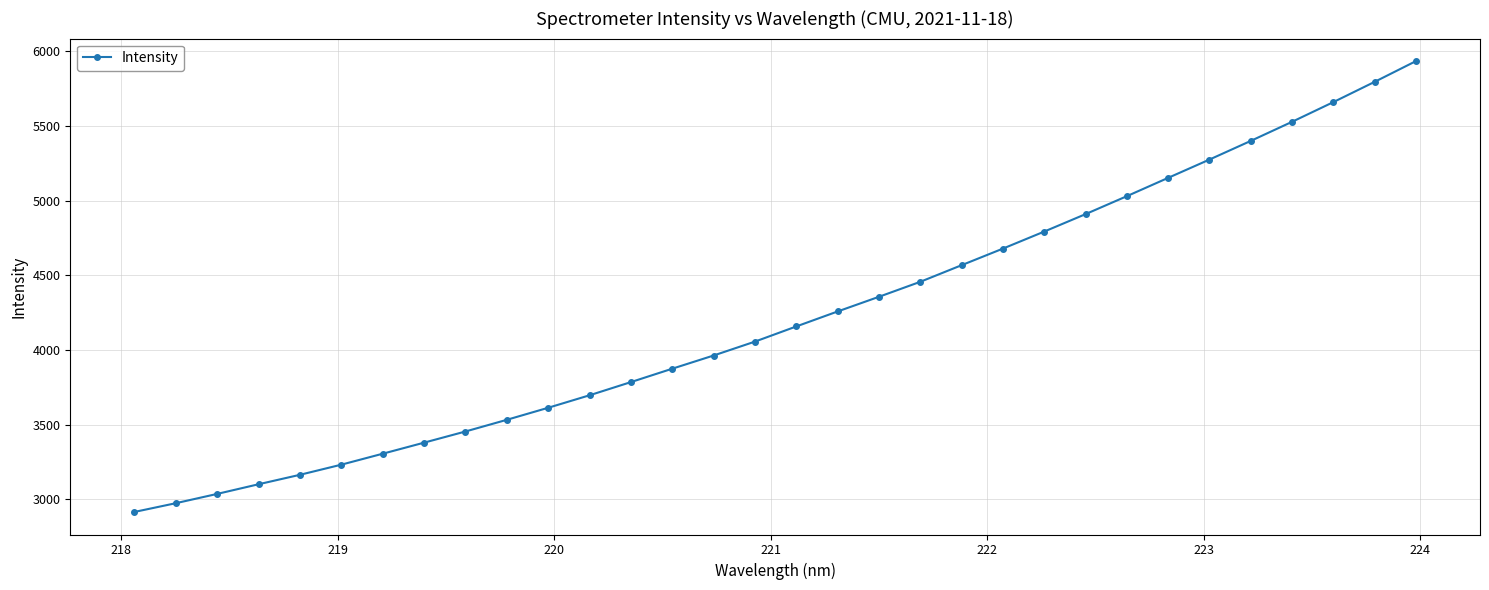

What is the smallest value displayed?

2914.3